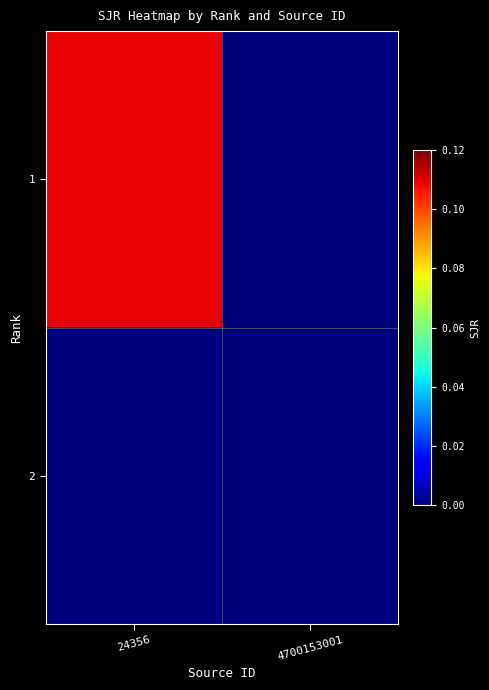

How many data points does each series have?

2